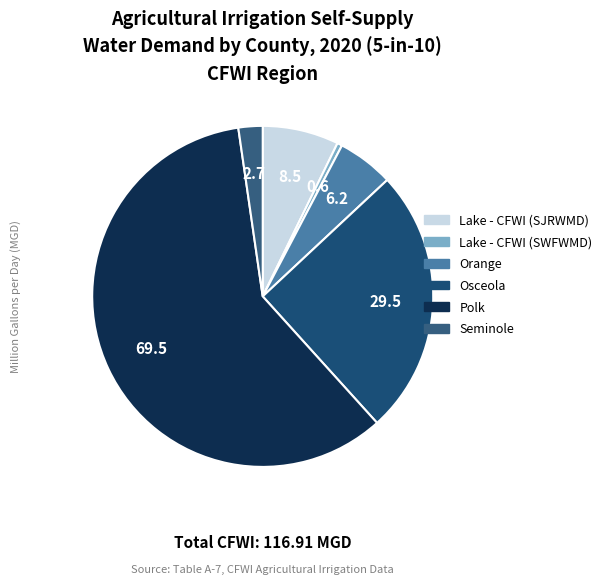

Rank the categories by value from highest to lowest.

Polk, Osceola, Lake - CFWI (SJRWMD), Orange, Seminole, Lake - CFWI (SWFWMD)